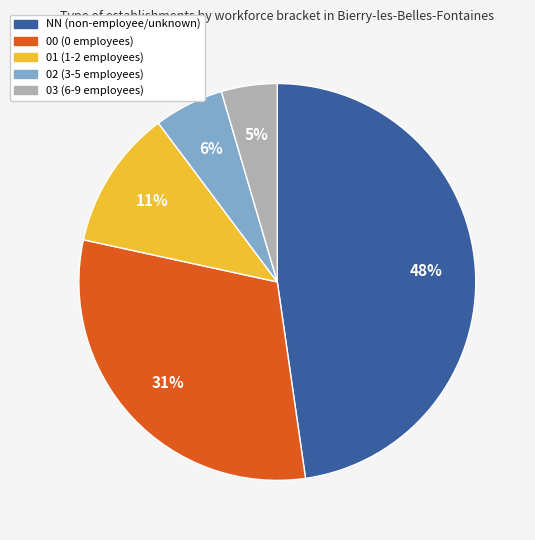

To the nearest percent, what is the combined percentage of 01 and 02?

17%